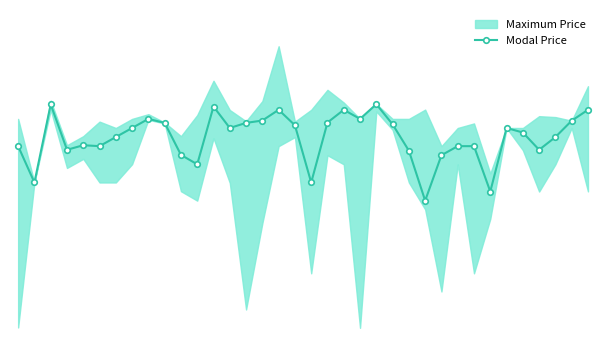

What is the change in value from 8 to 13?

-50